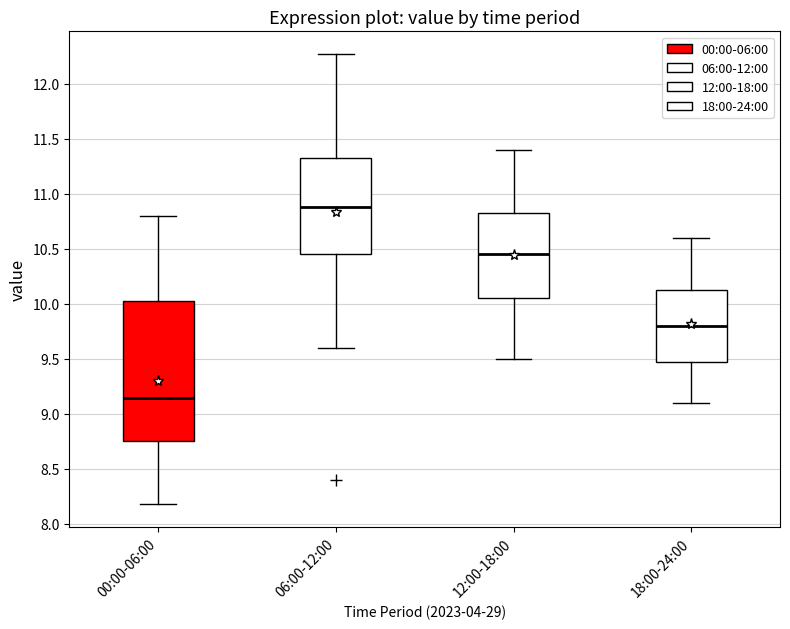

Reading left to right, transcribe this box plot: for each box, give where its median line is, the range the box spans, and where its two whiskers end, as read against the y-axis. The values are not printed on the chart, so give them approximately, as read against the axis.

00:00-06:00: median 9.15, box 8.75 to 10.05, whiskers 8.20 to 10.80
06:00-12:00: median 10.90, box 10.45 to 11.35, whiskers 9.60 to 12.25
12:00-18:00: median 10.45, box 10.05 to 10.85, whiskers 9.50 to 11.40
18:00-24:00: median 9.80, box 9.50 to 10.15, whiskers 9.10 to 10.60